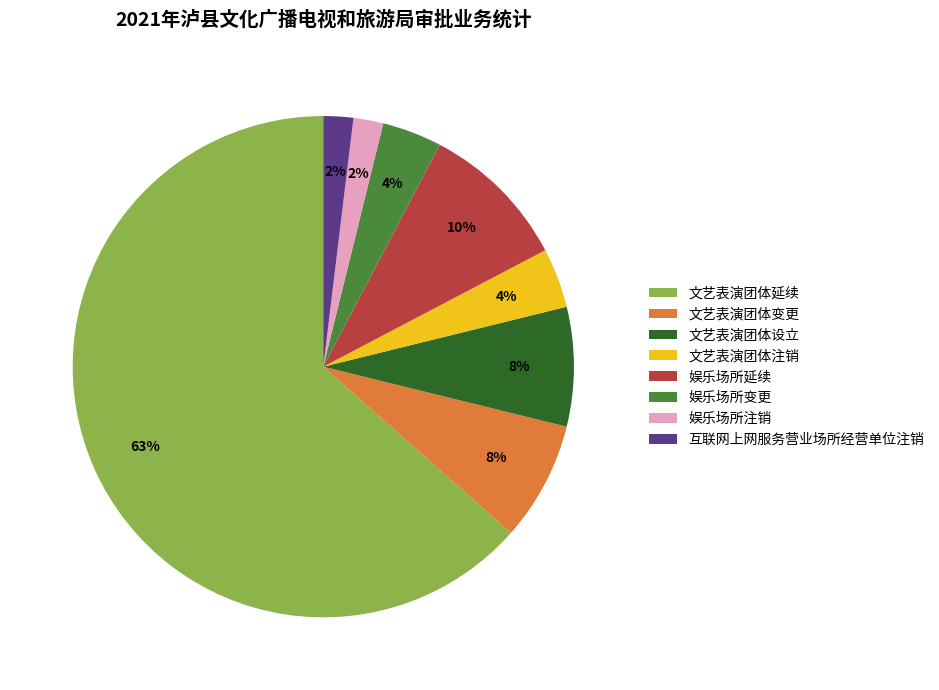

Which slice is the largest?

文艺表演团体延续